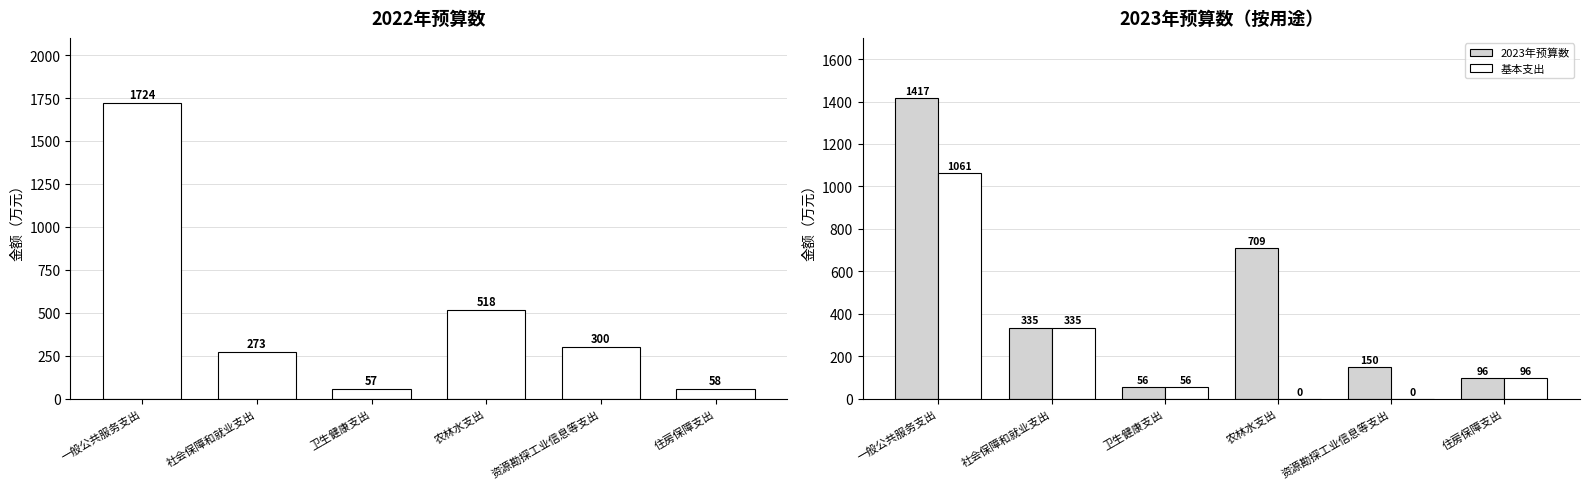

Rank the categories by 2022年预算数 value from highest to lowest.

一般公共服务支出, 农林水支出, 资源勘探工业信息等支出, 社会保障和就业支出, 住房保障支出, 卫生健康支出